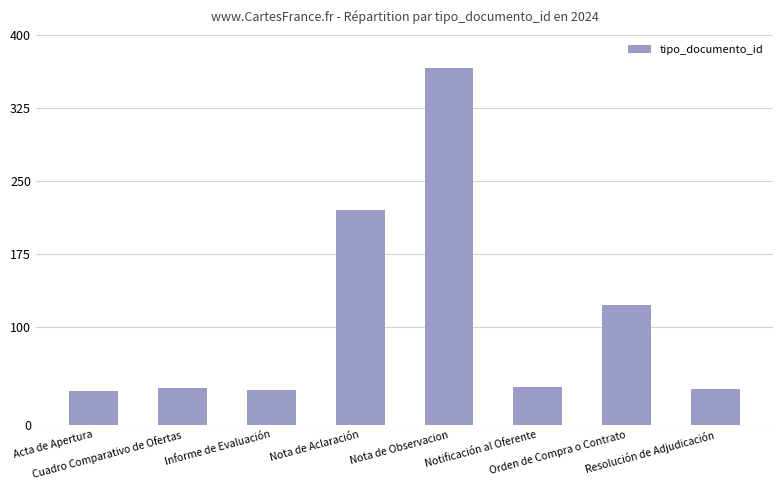

What is the sum of all values?

894